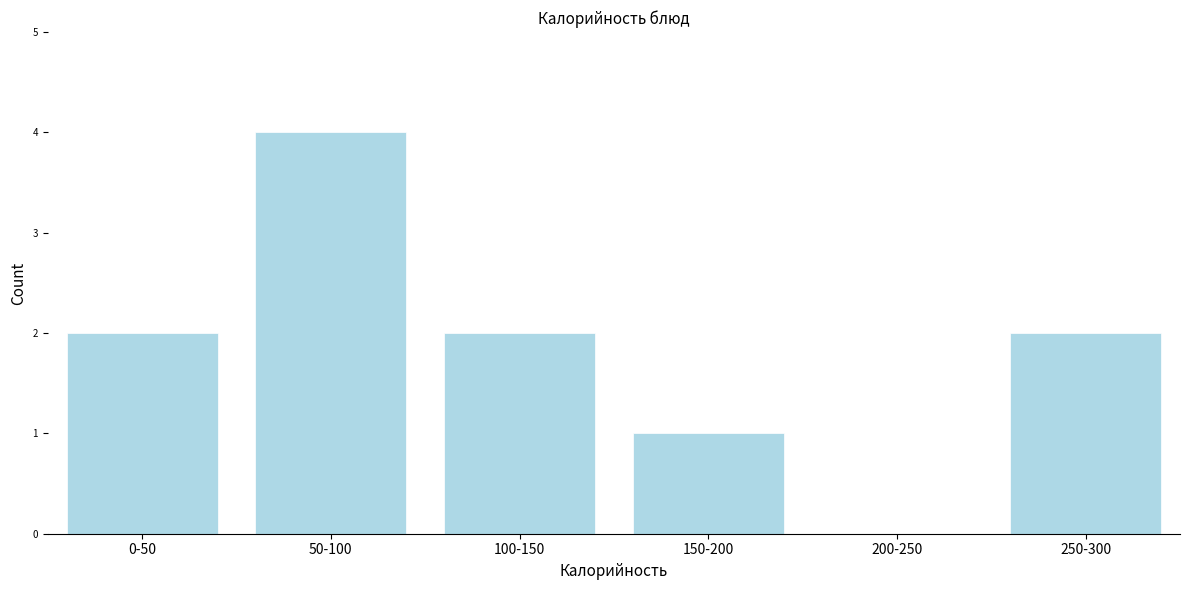

Reading right to left, extract all data points from this chart.

250-300=2	200-250=0	150-200=1	100-150=2	50-100=4	0-50=2